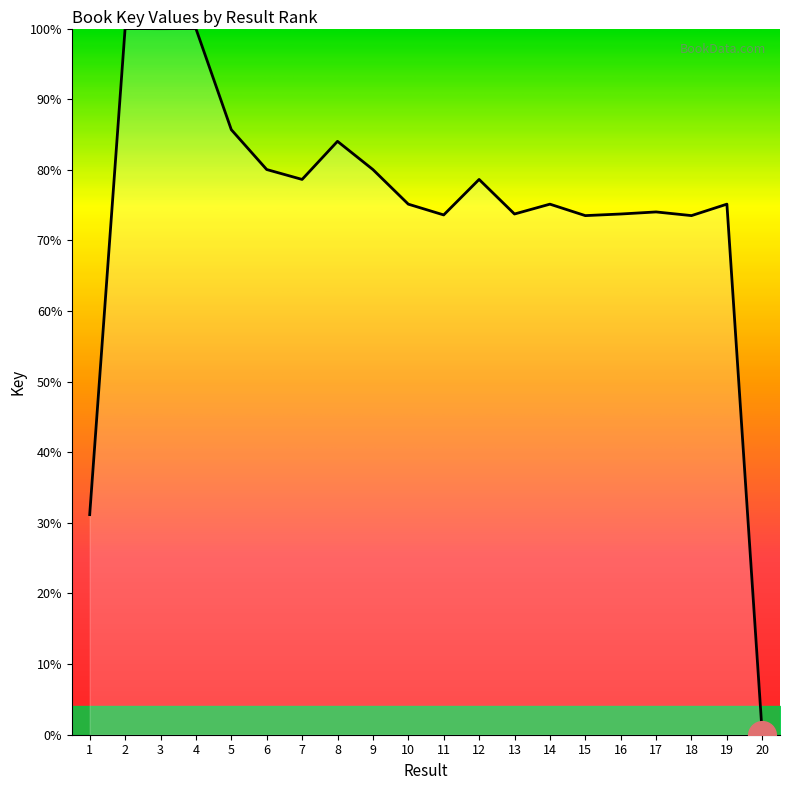

Which has a higher value, 4 or 10?

4